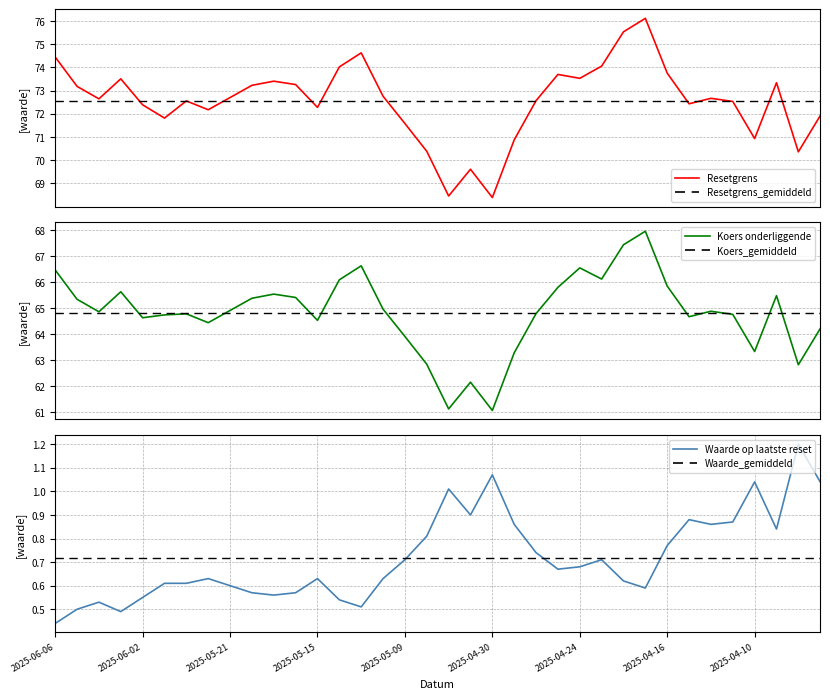

What is the maximum value for Koers onderliggende?

68.0